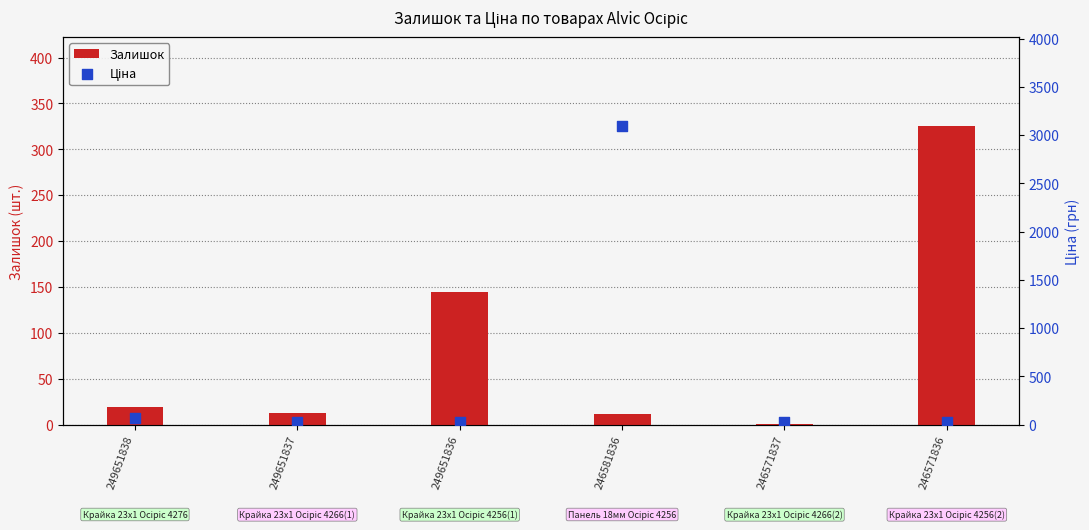

Which series has the largest total across all categories?

Ціна